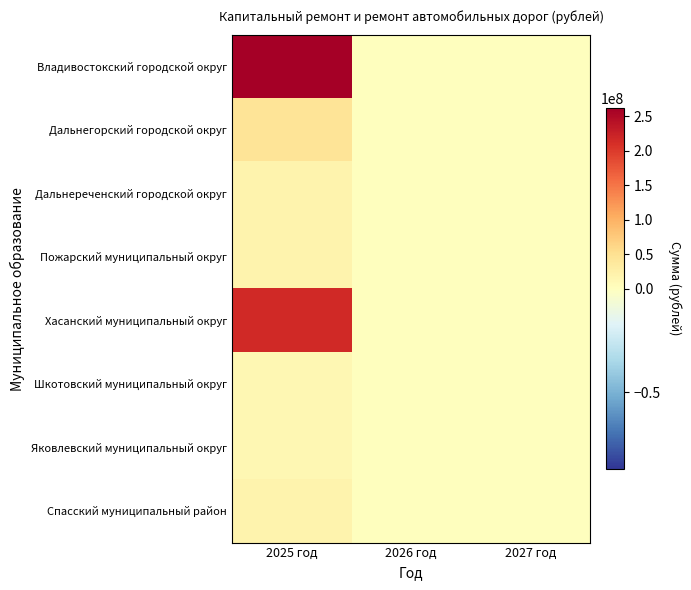

What is the total value across all series at 2025 год?

607108324.6